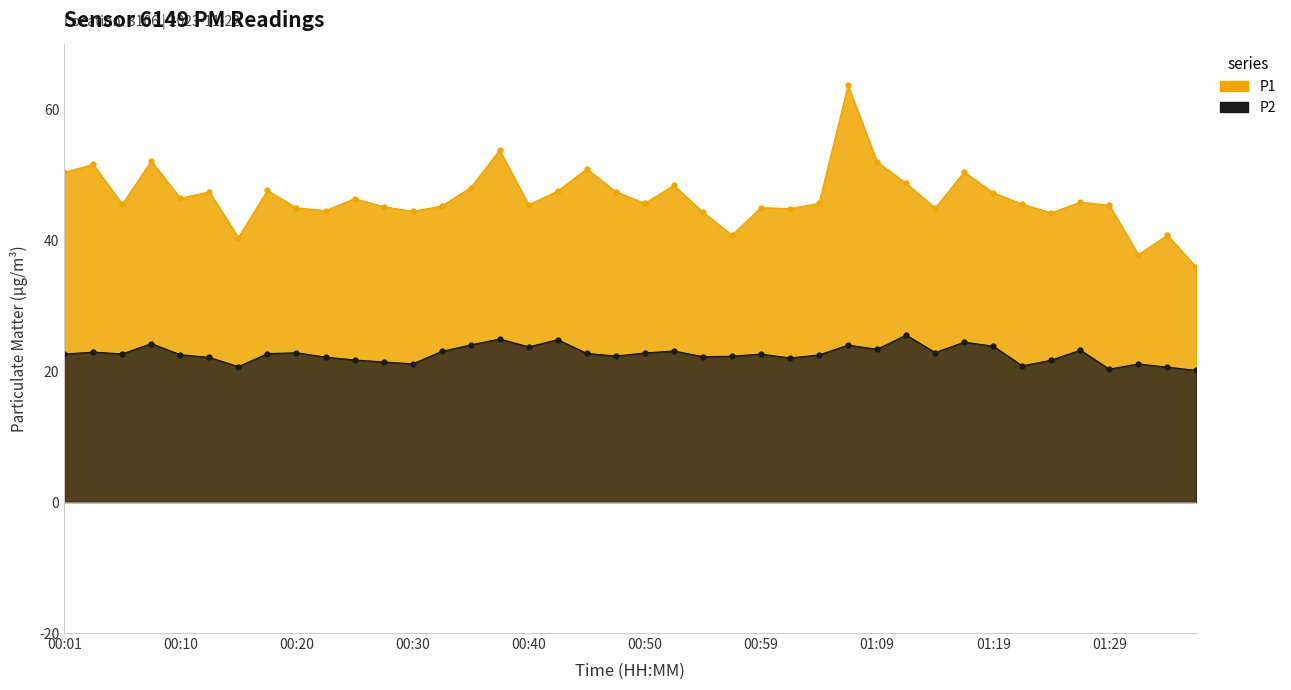

In P1, how many points are higher than both neighbors (excluding endpoints)?

13